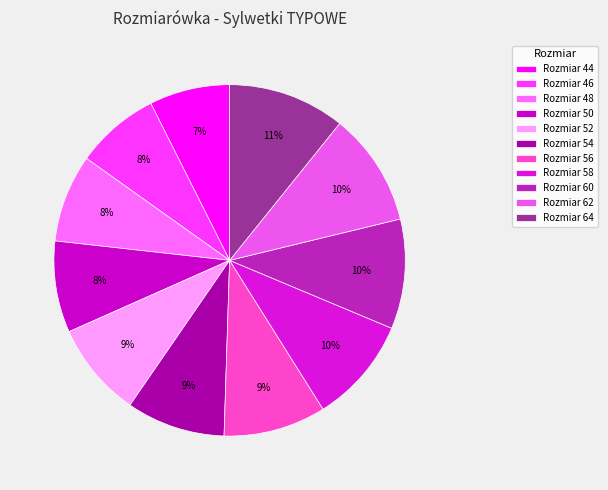

Is there any slice that represents more than half of the pie?

No